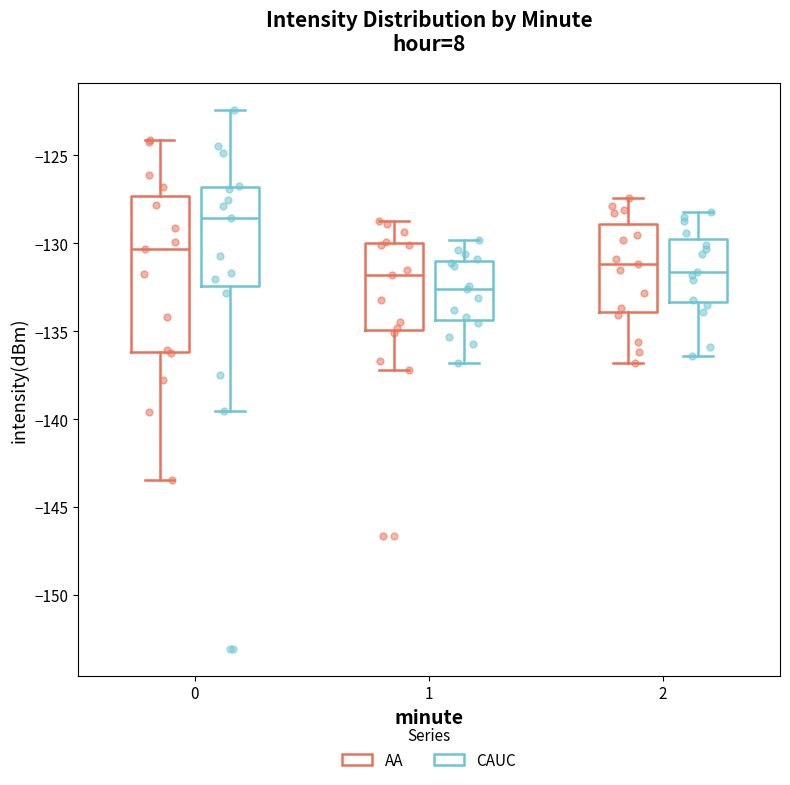

Which box has the lowest median line?

1 (CAUC)